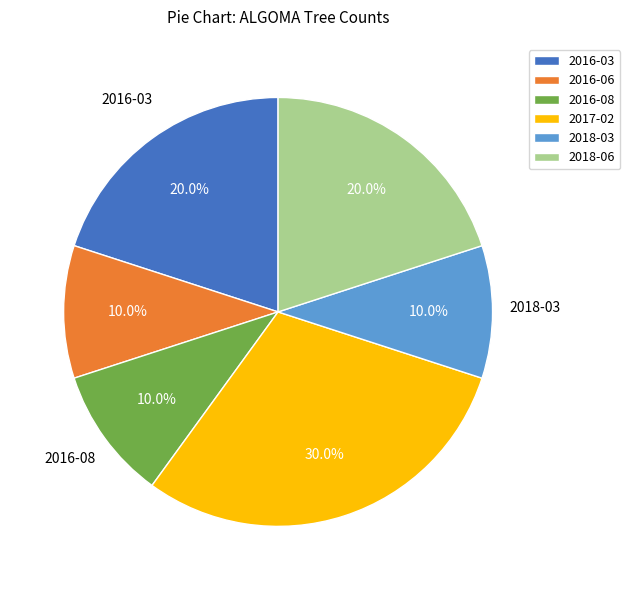

How many segments does this pie chart have?

6